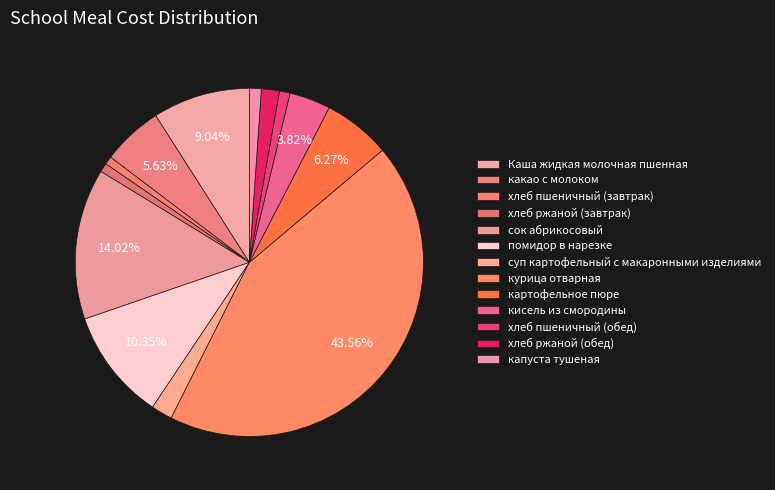

Is хлеб ржаной (завтрак) the majority of the pie?

No